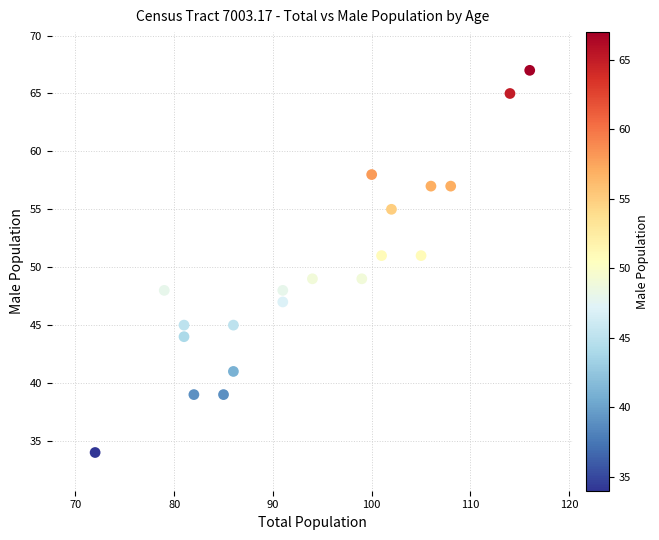

What is the range of Y values (max minus min)?

33